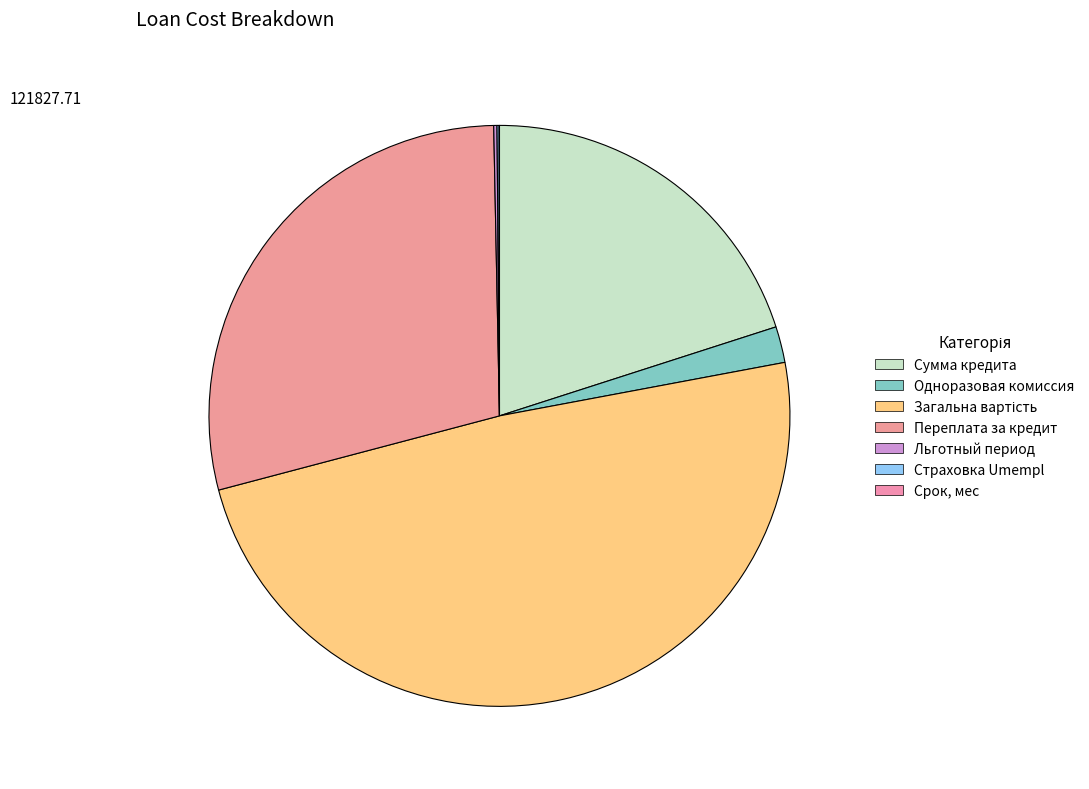

Combined, what portion of the pie is Страховка Umempl and Одноразовая комиссия?

2.1%